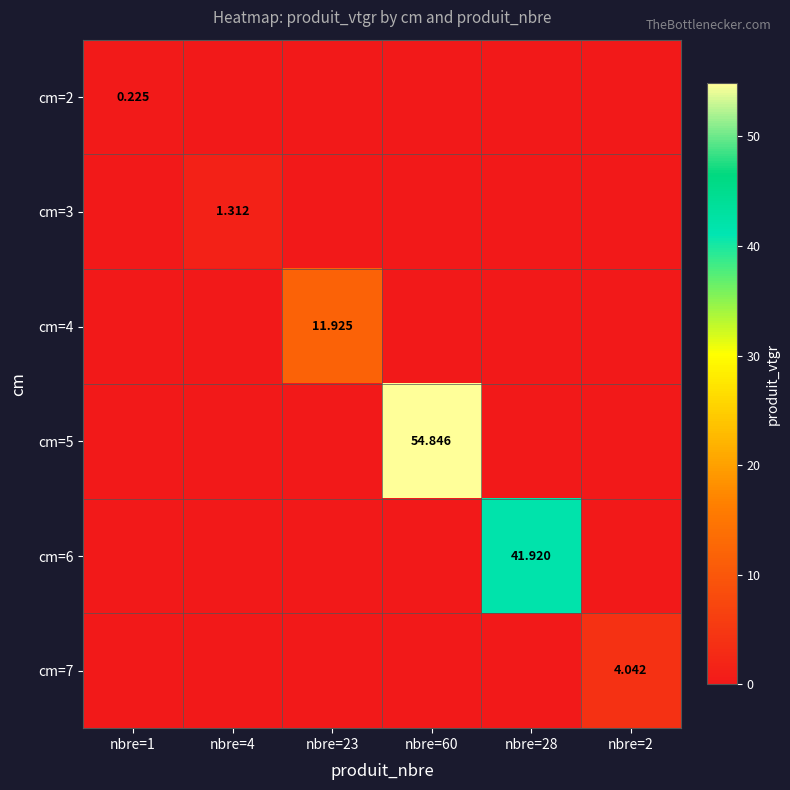

What is the highest value of the cm=7 series?

4.0